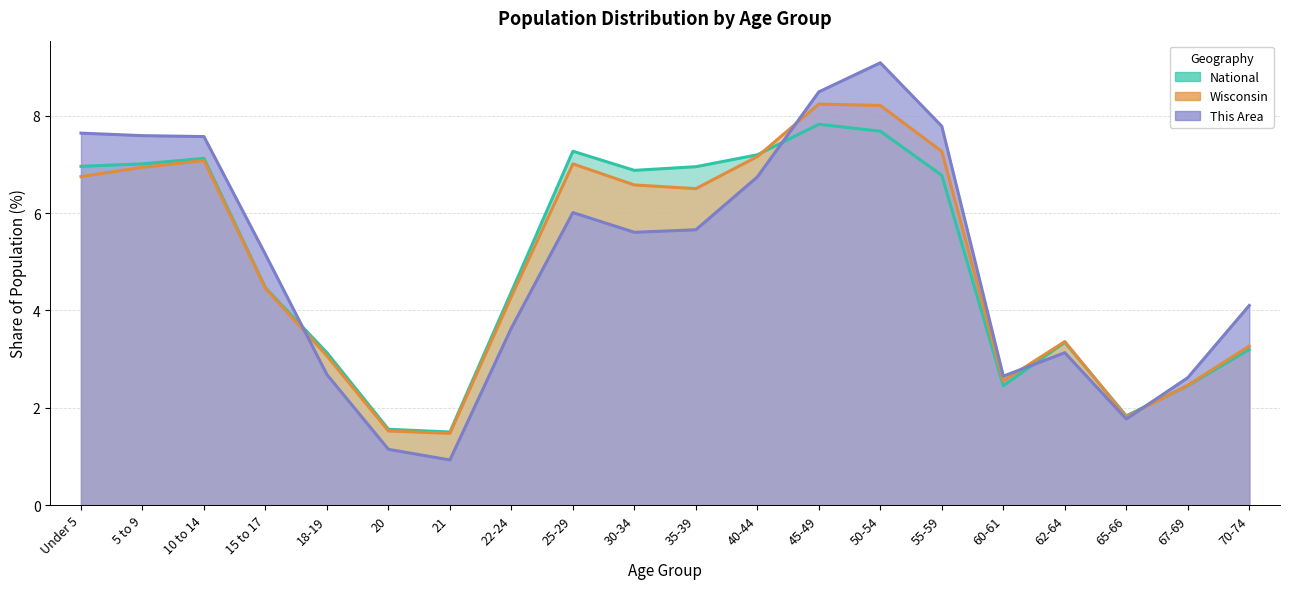

At how many categories does at least one series exceed 4?

13